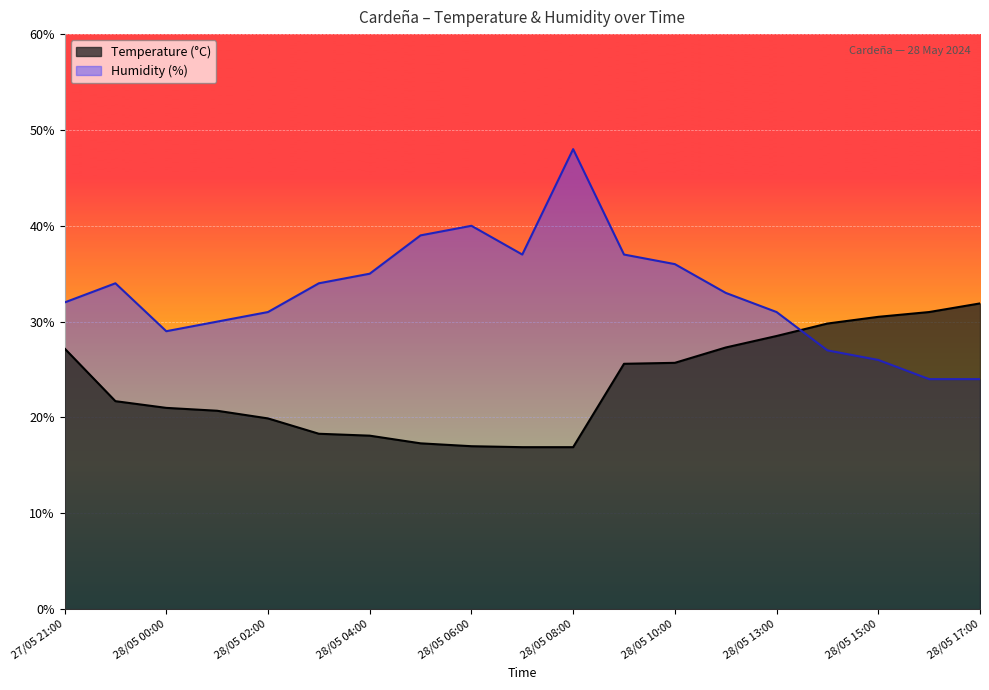

The Temperature (°C) series shows 21.7 at 27/05 22:00. True or false?

True